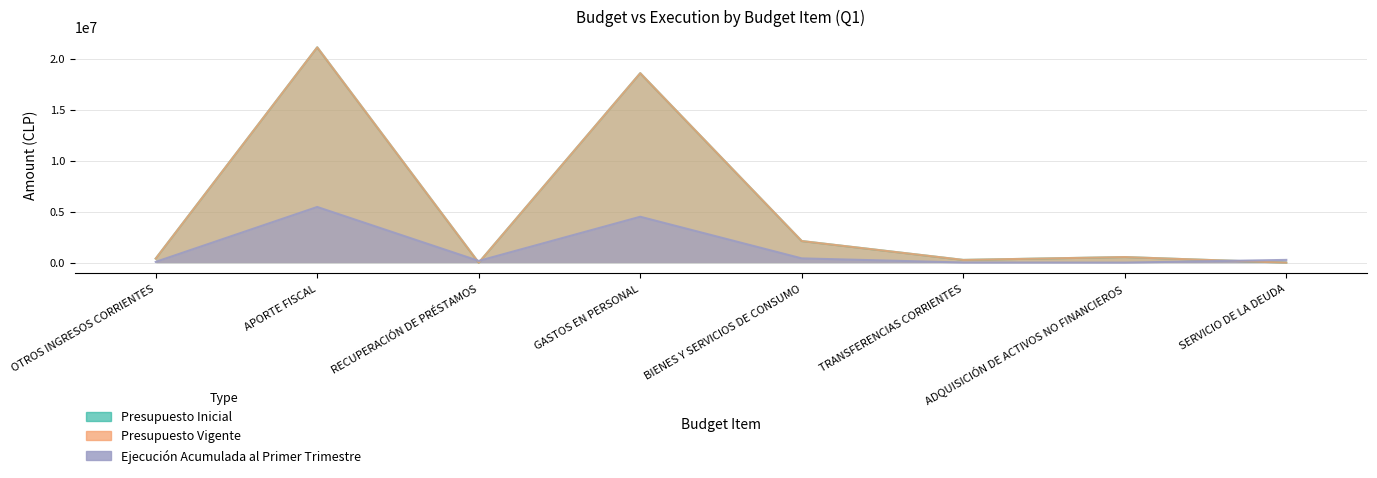

What is the spread (max minus min) of values at APORTE FISCAL?

15645667